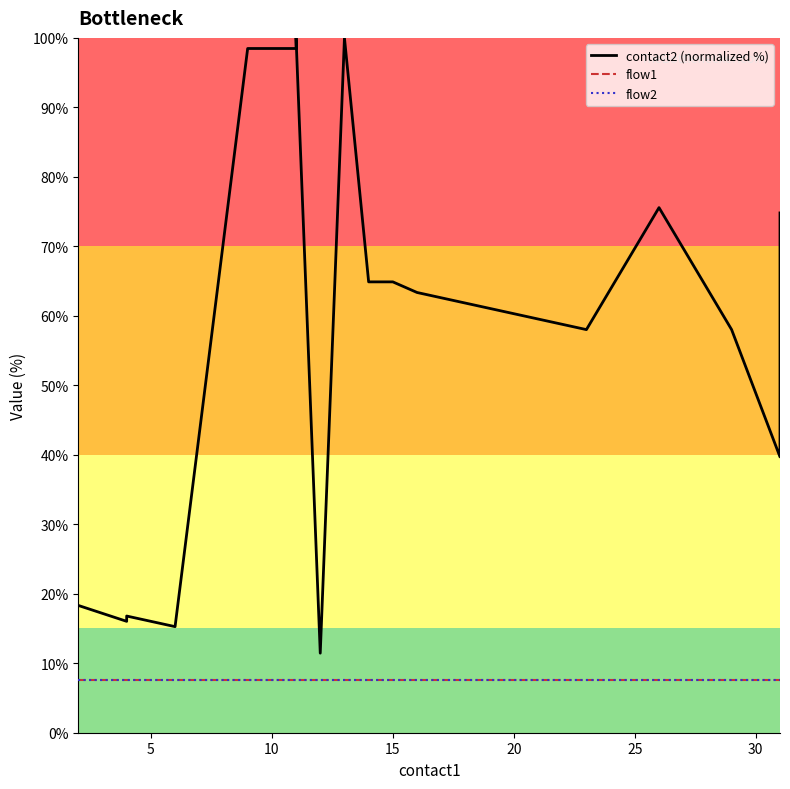

Which series has the largest total across all categories?

contact2 (normalized %)